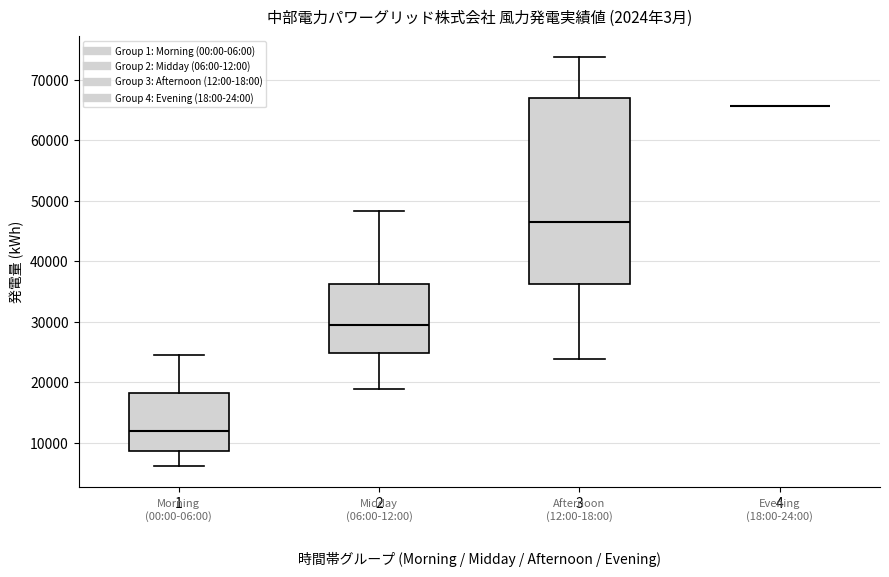

Reading left to right, read every box against the y-axis: the position of its median line, the range the box covers, and the ends of its whiskers. The values are not printed on the chart, so give them approximately, as read against the axis.

1: median 12000, box 9000 to 18000, whiskers 6000 to 25000
2: median 29000, box 25000 to 36000, whiskers 19000 to 48000
3: median 46000, box 36000 to 67000, whiskers 24000 to 74000
4: box collapsed to a line at 66000, whiskers 66000 to 66000